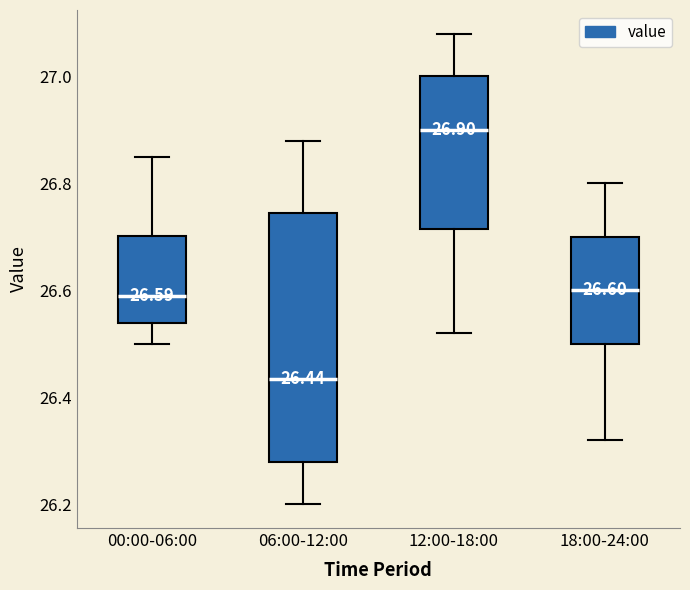

Which box's median line is the highest?

12:00-18:00